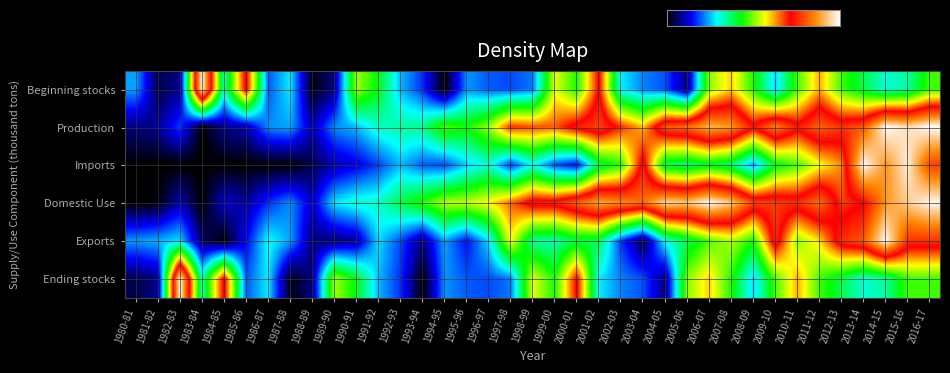

True or false: Domestic Use has a value of 1.1 at 1997-98.

False